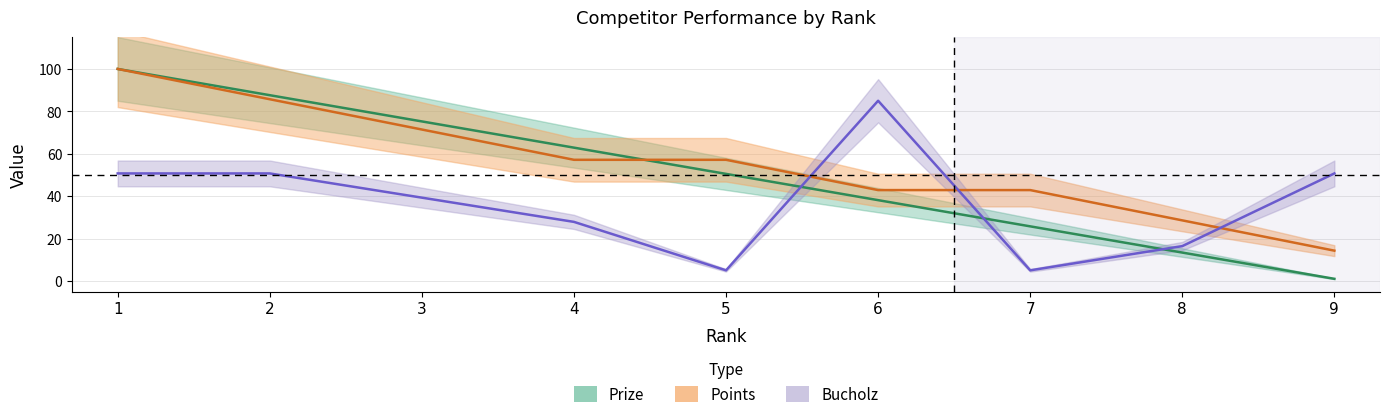

Between 2 and 1, which is larger?

1